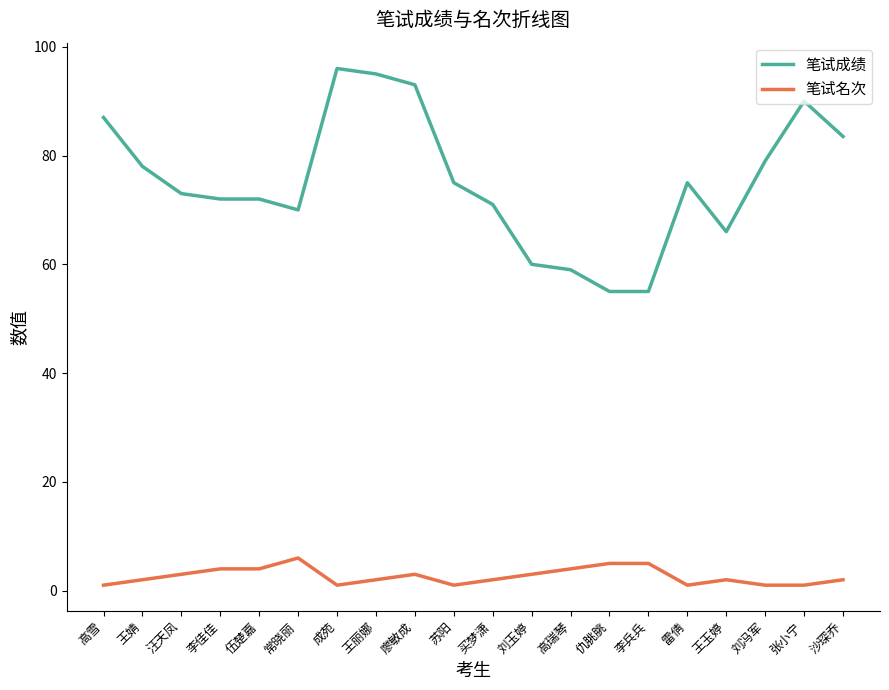

What position from the right is 李佳佳?

17